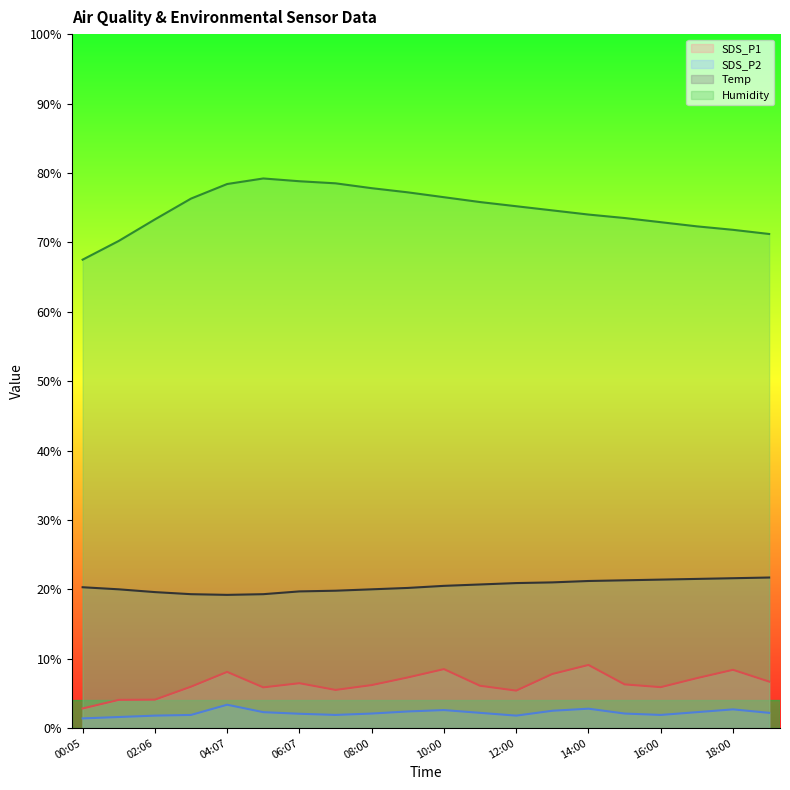

What is the value of the Temp point at the 7th from the left?

19.7